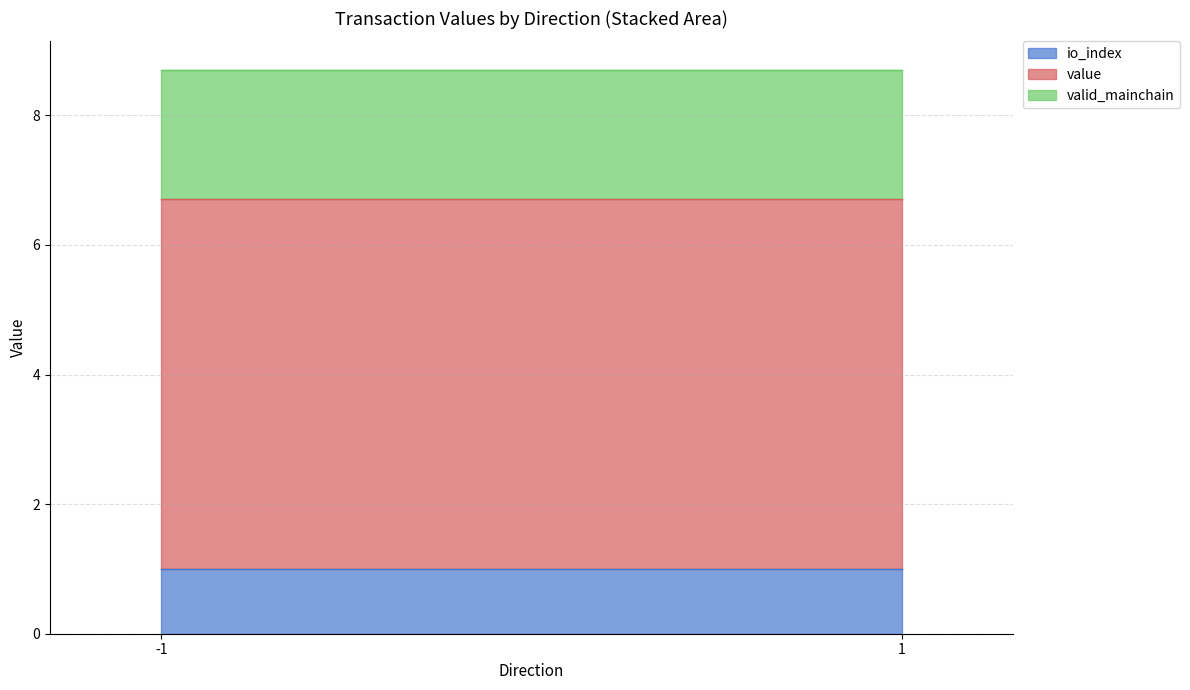

At how many categories does at least one series exceed 4?

2